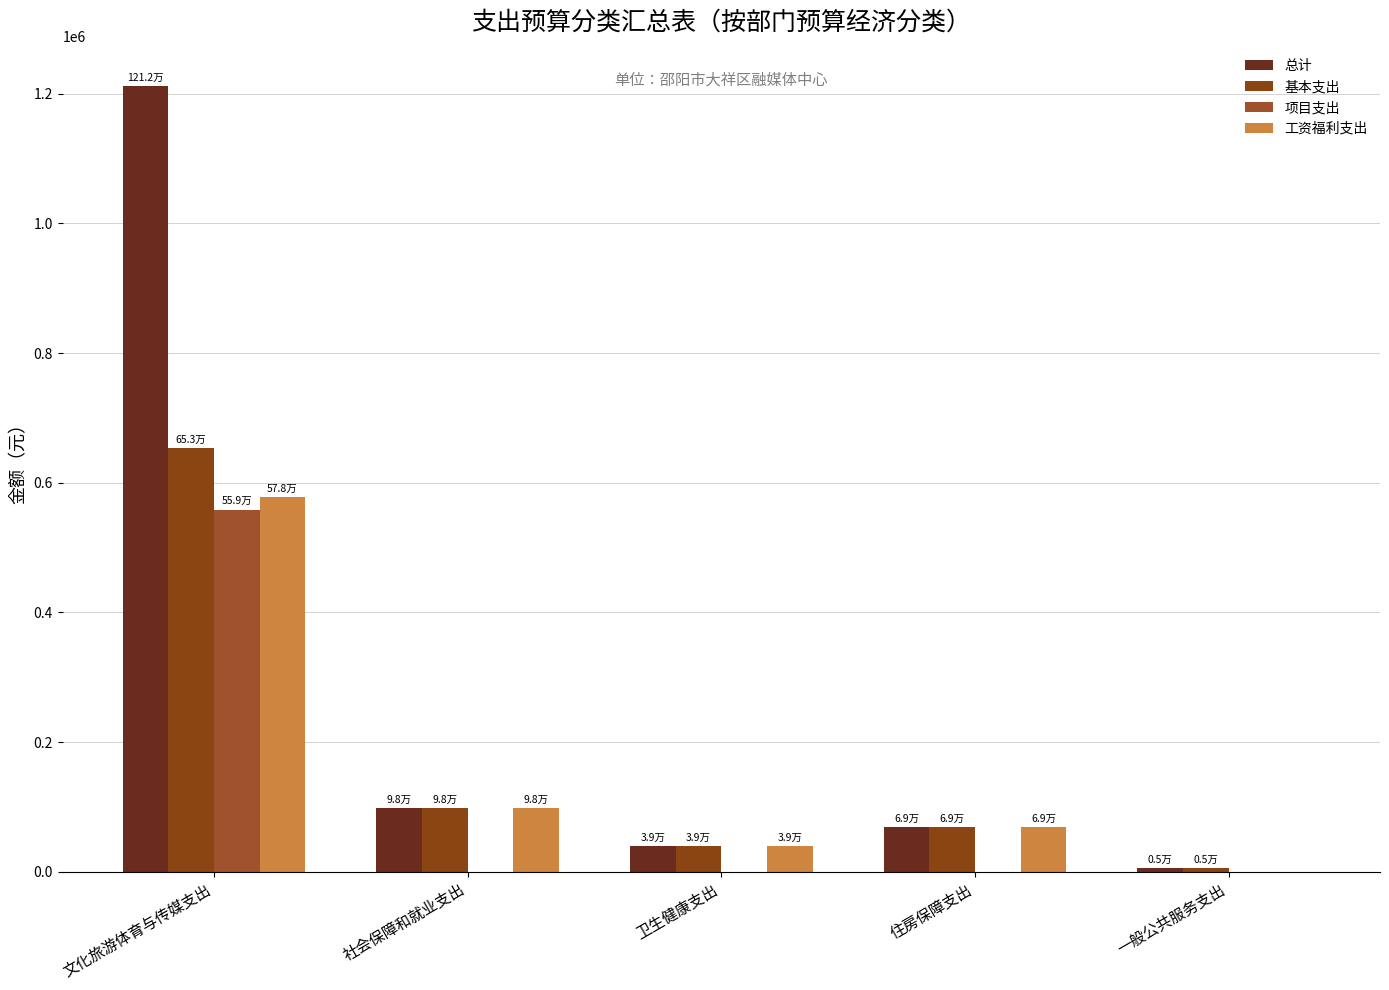

What is the difference between the maximum and second lowest values in the 工资福利支出 series?

539363.9